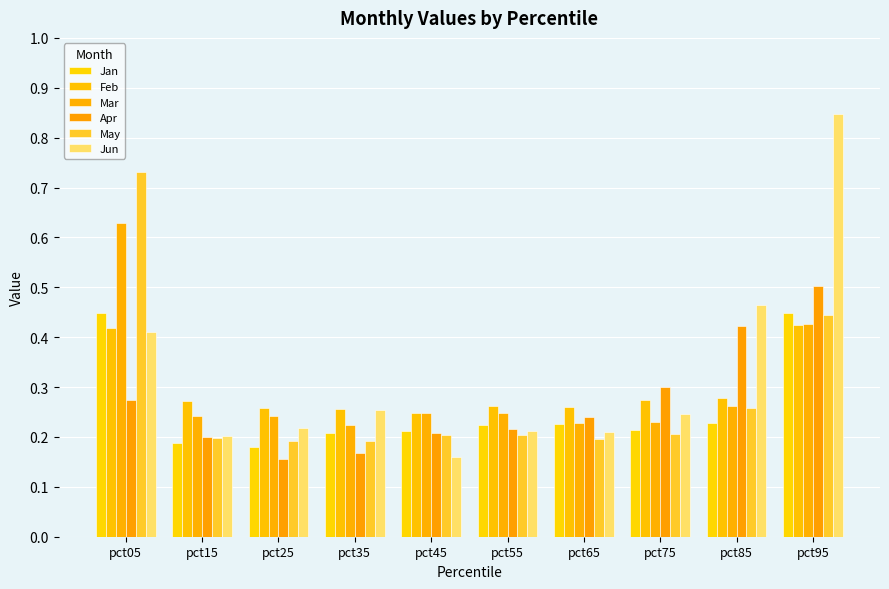

How many series are shown in this chart?

6